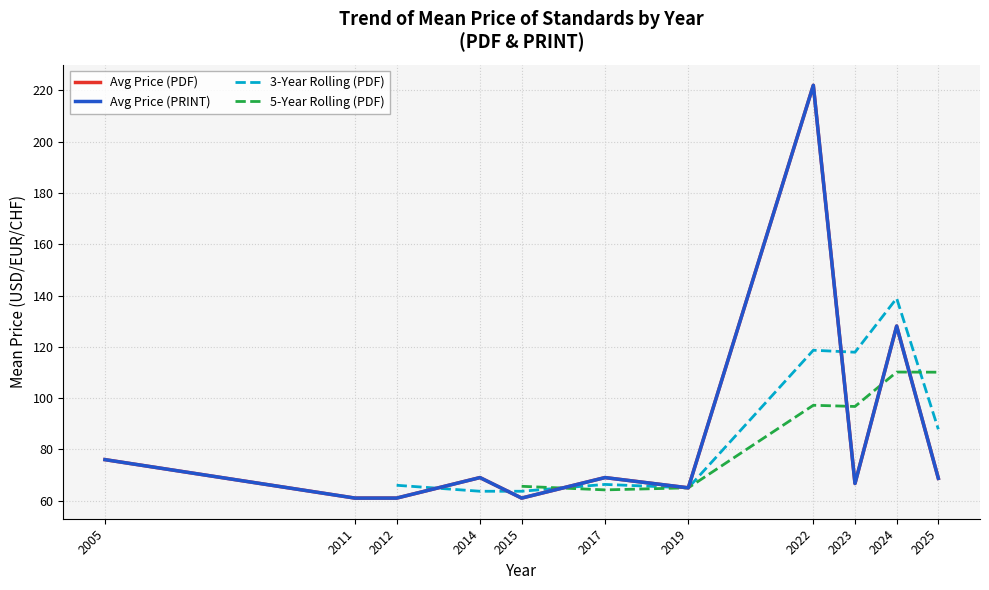

Is it true that Avg Price (PDF) equals 76.7 at 2022?

False